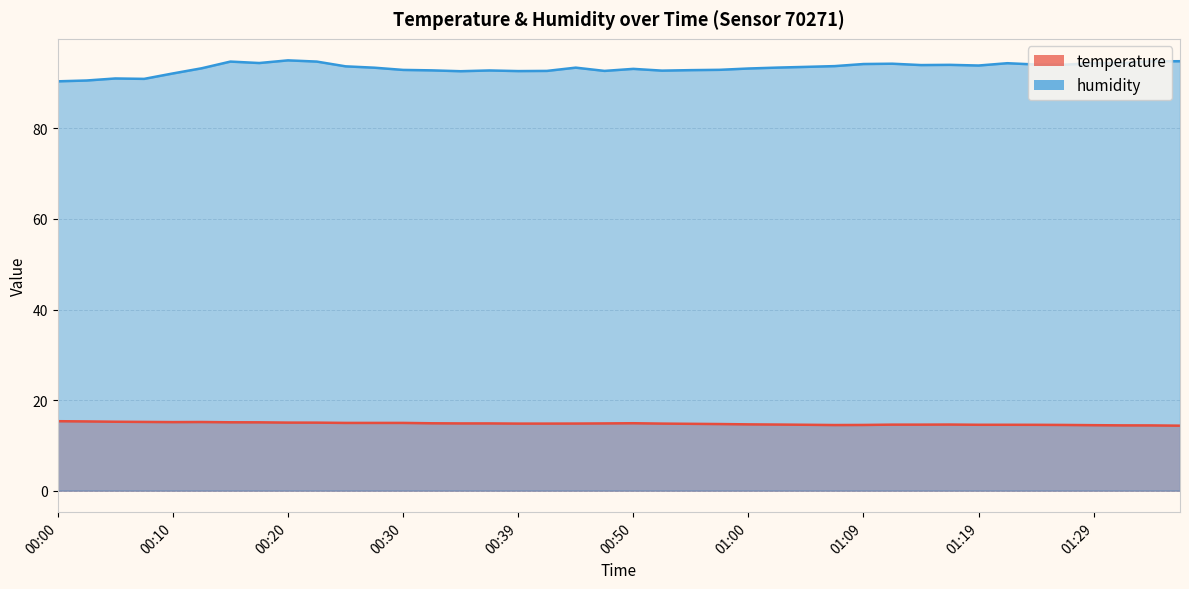

Which series has the largest range (max minus min)?

humidity